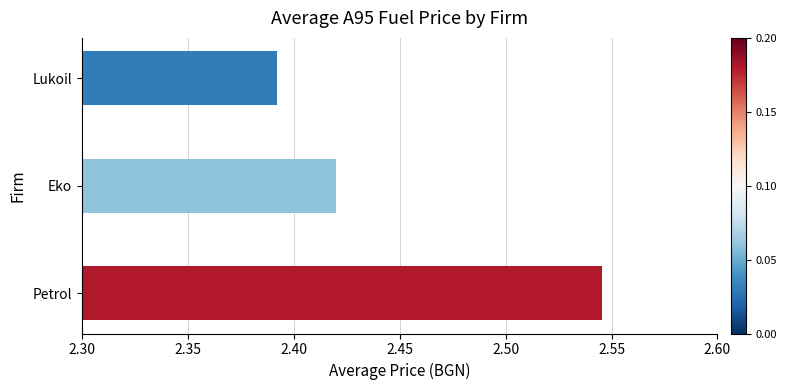

What is the ratio of the value at Petrol to the value at Lukoil?

1.1